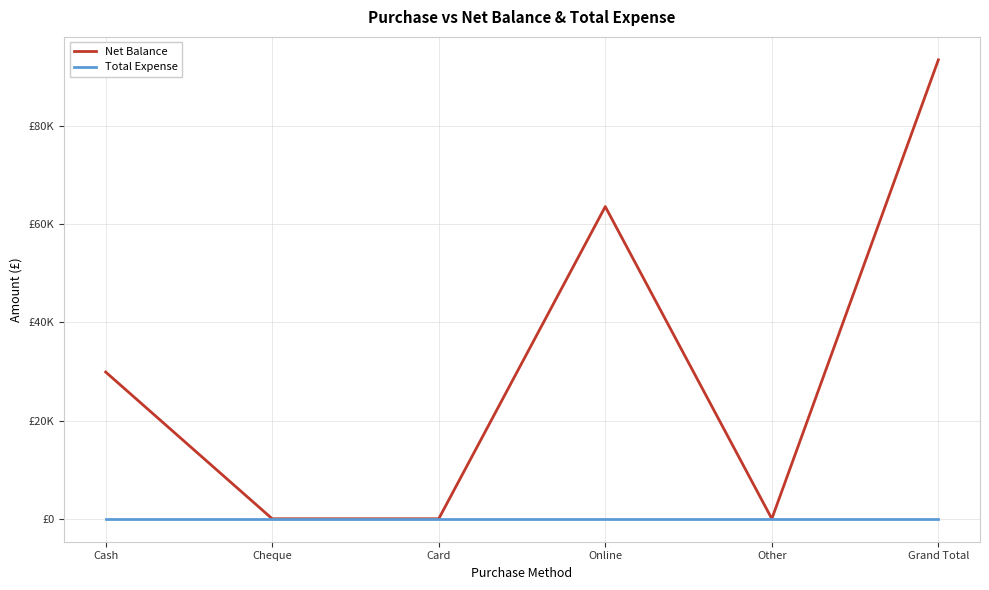

Count the Net Balance values in the range 0 to 63600.

5